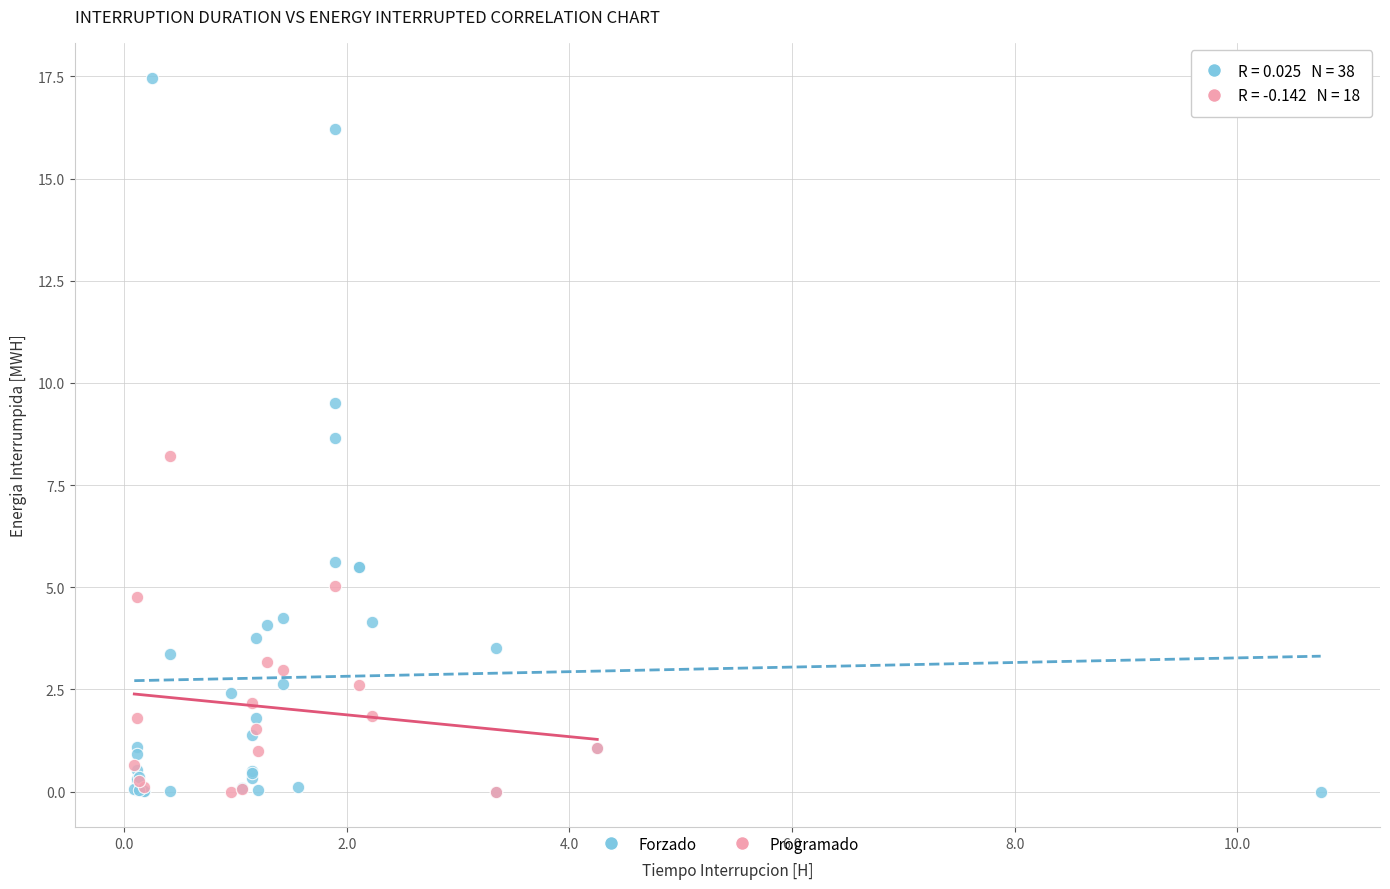

Which series contains the highest Y value?

Forzado